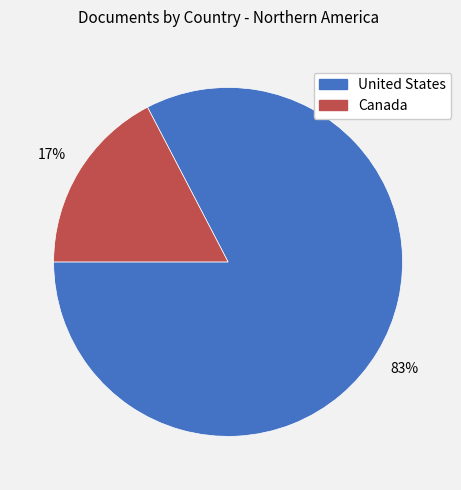

To the nearest percent, what is the average slice percentage?

50%